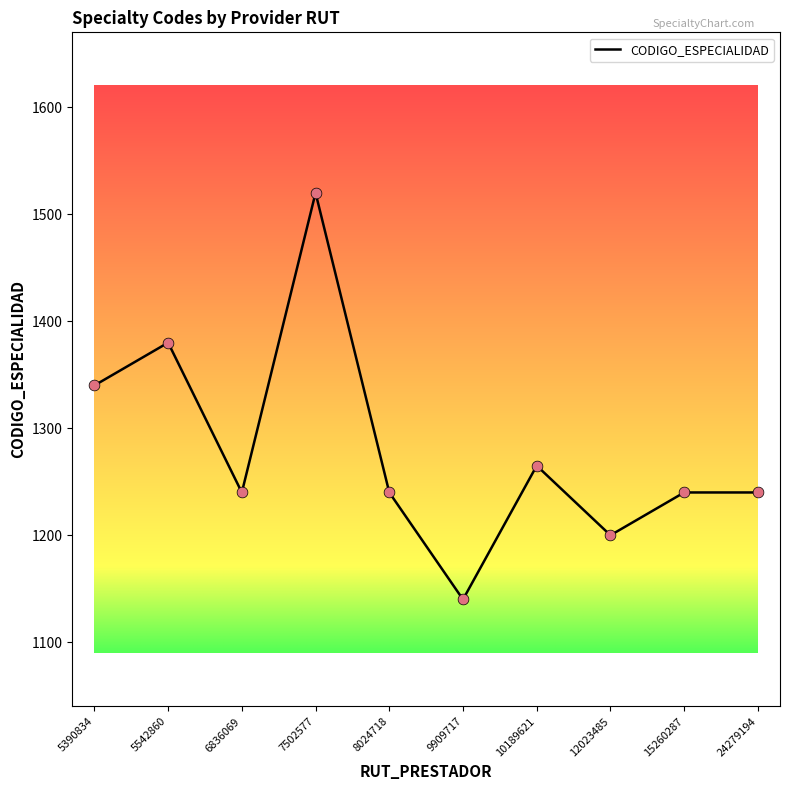

What is the change in value from 5542860 to 8024718?

-140